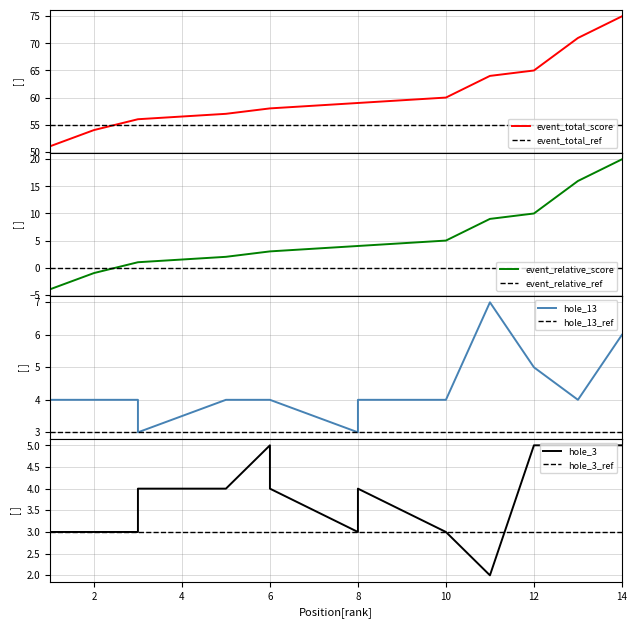

Where do event_total_score and hole_13 first cross each other?

6 and 8